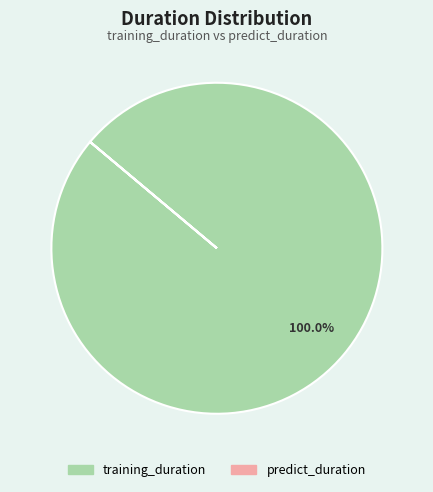

Which category has the biggest portion of the pie?

training_duration